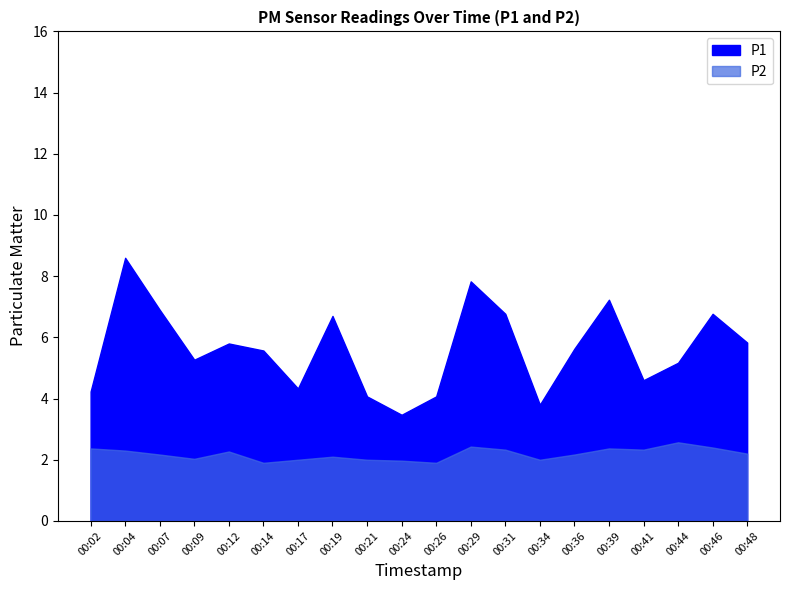

At which label does P2 first exceed 2?

00:02